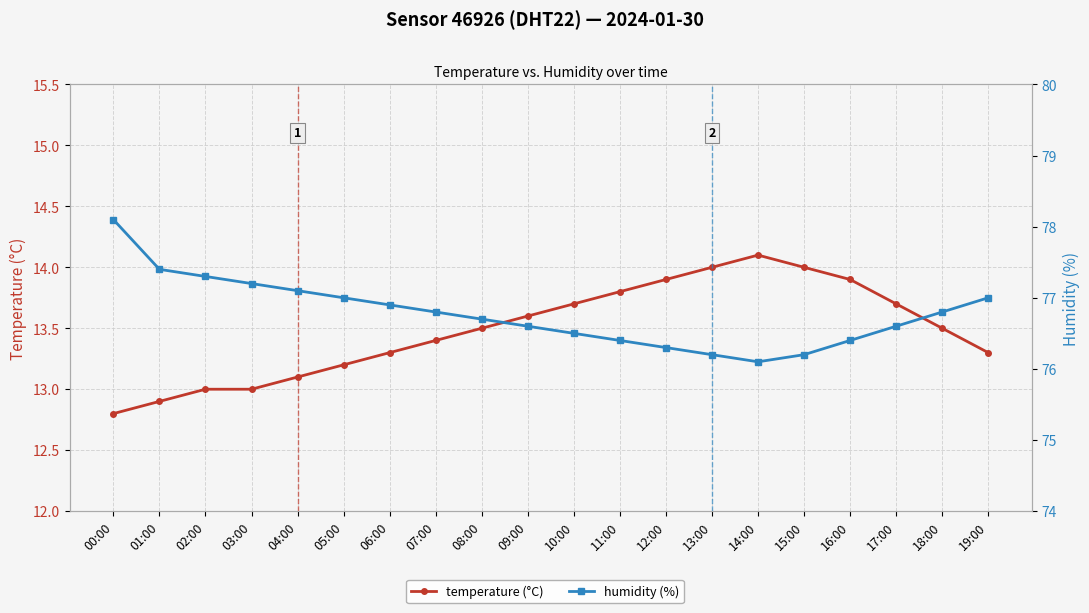

Which series has the widest spread of values?

humidity (%)